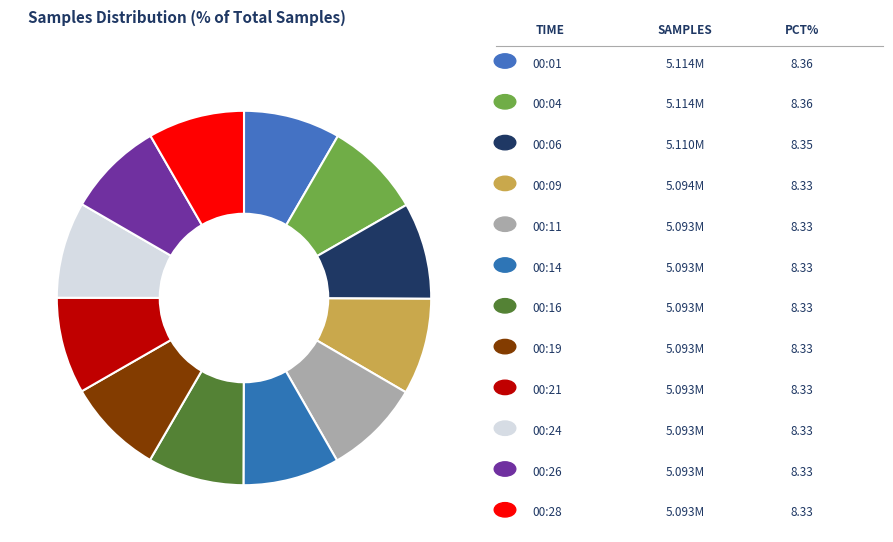

How many segments does this pie chart have?

12